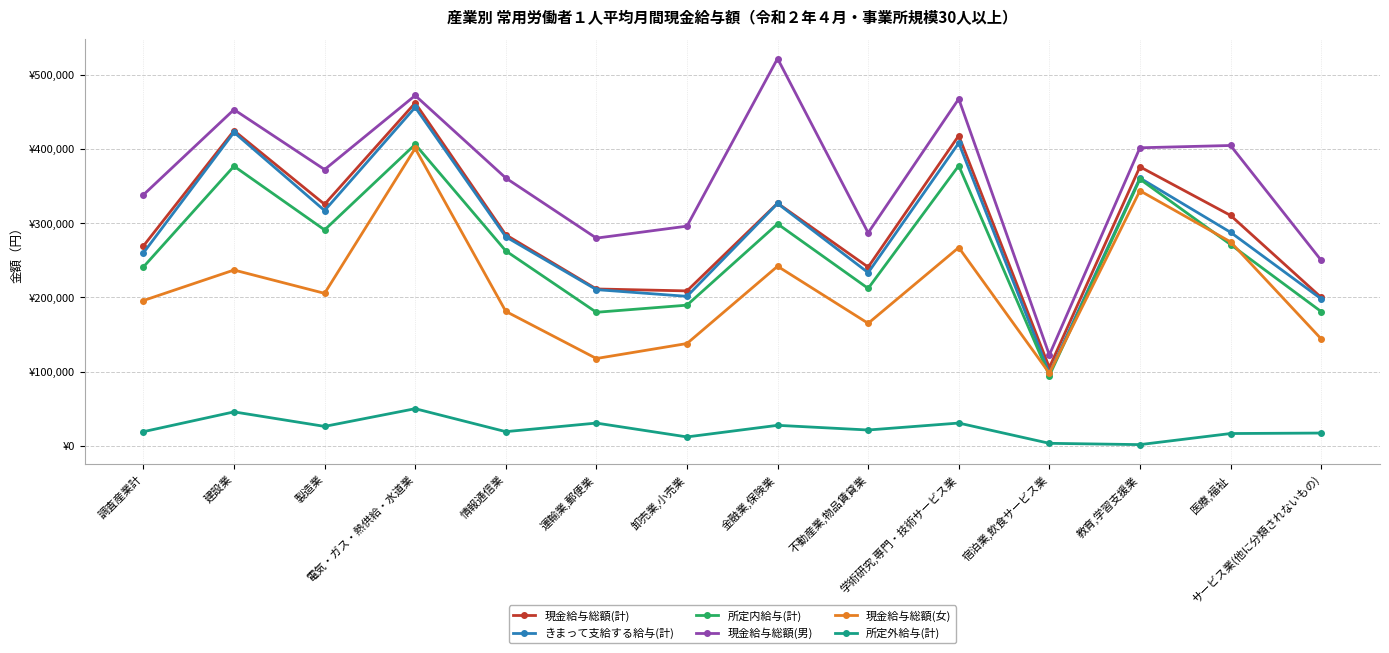

The 現金給与総額(計) series shows 269207 at 調査産業計. True or false?

True